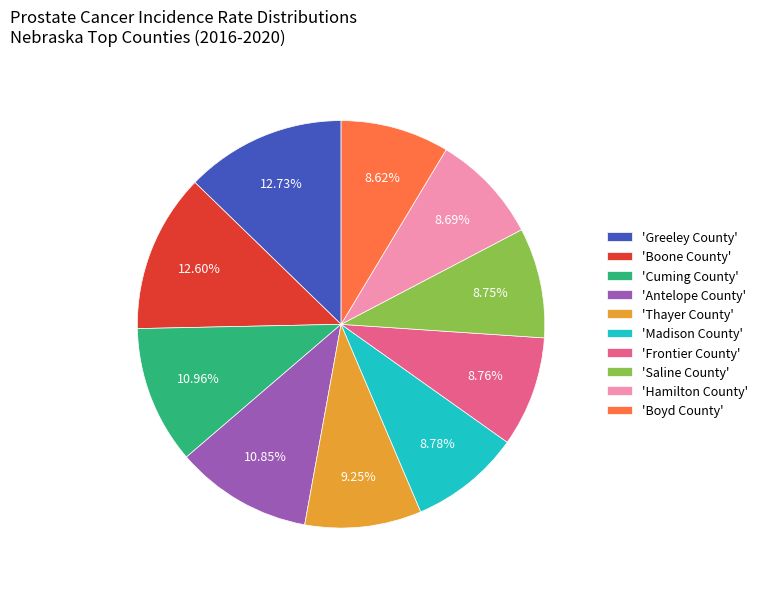

Does any single category account for the majority?

No